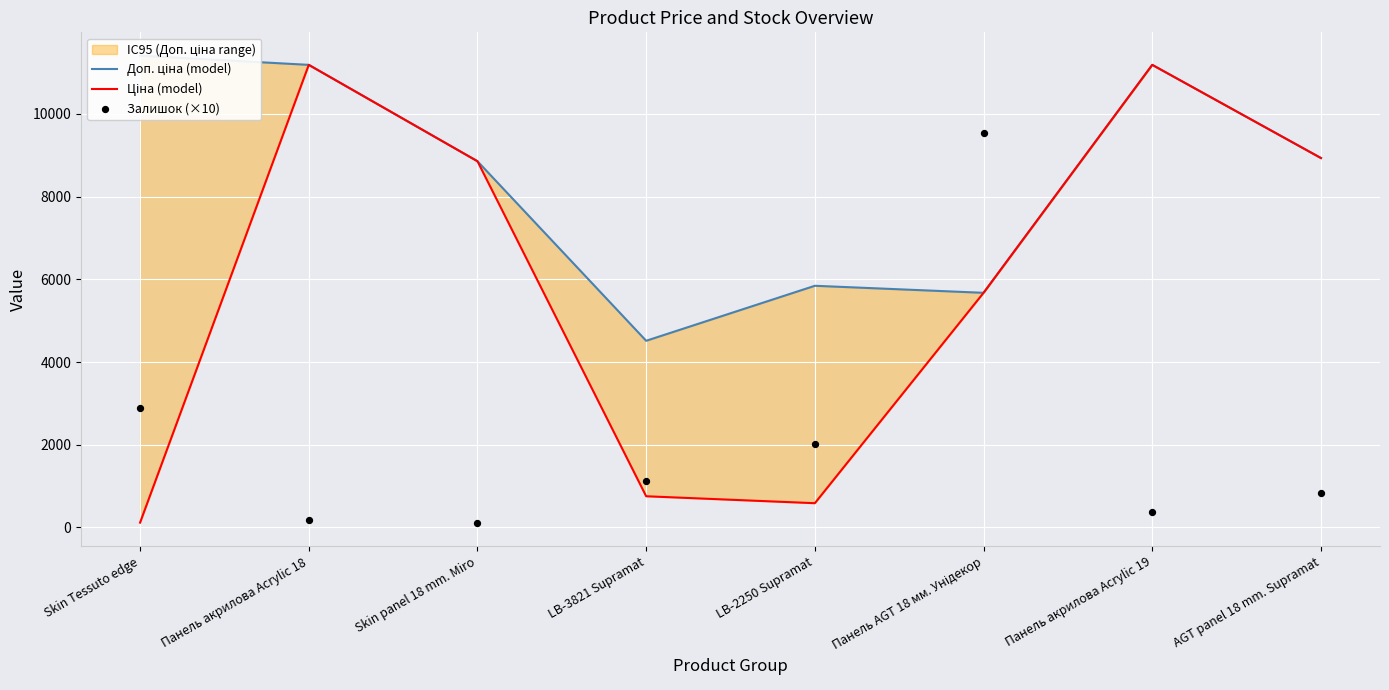

Which series contains the highest Y value?

Доп. ціна (model)